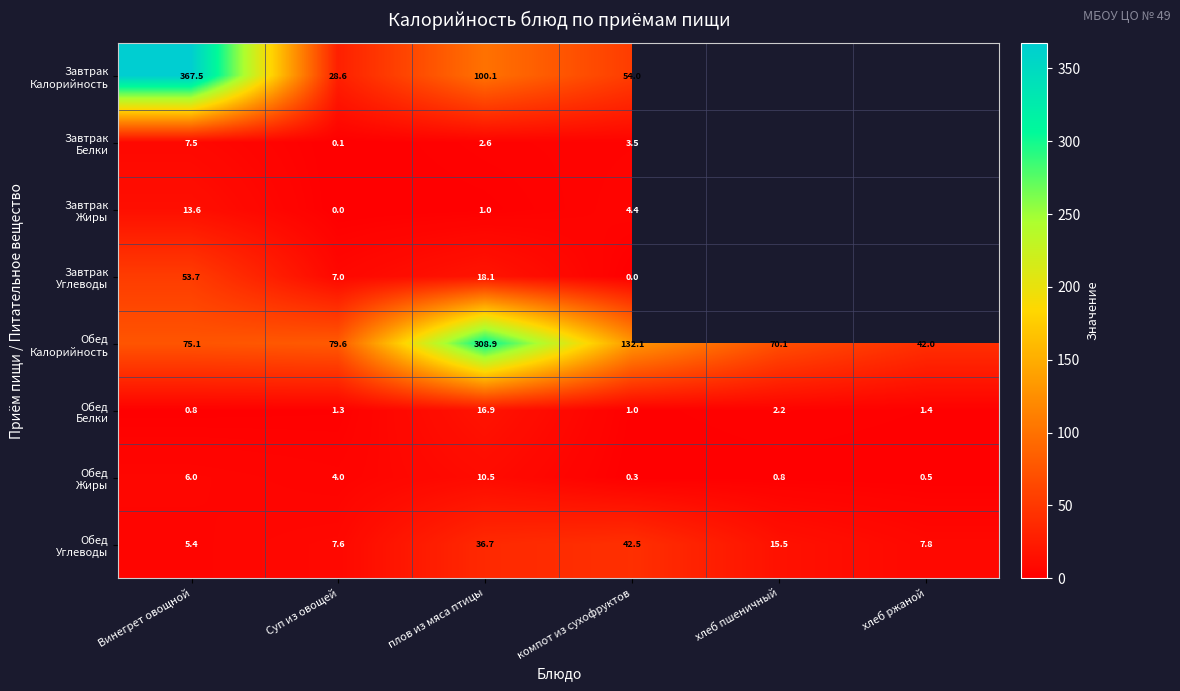

Count the number of categories in the chart.

6